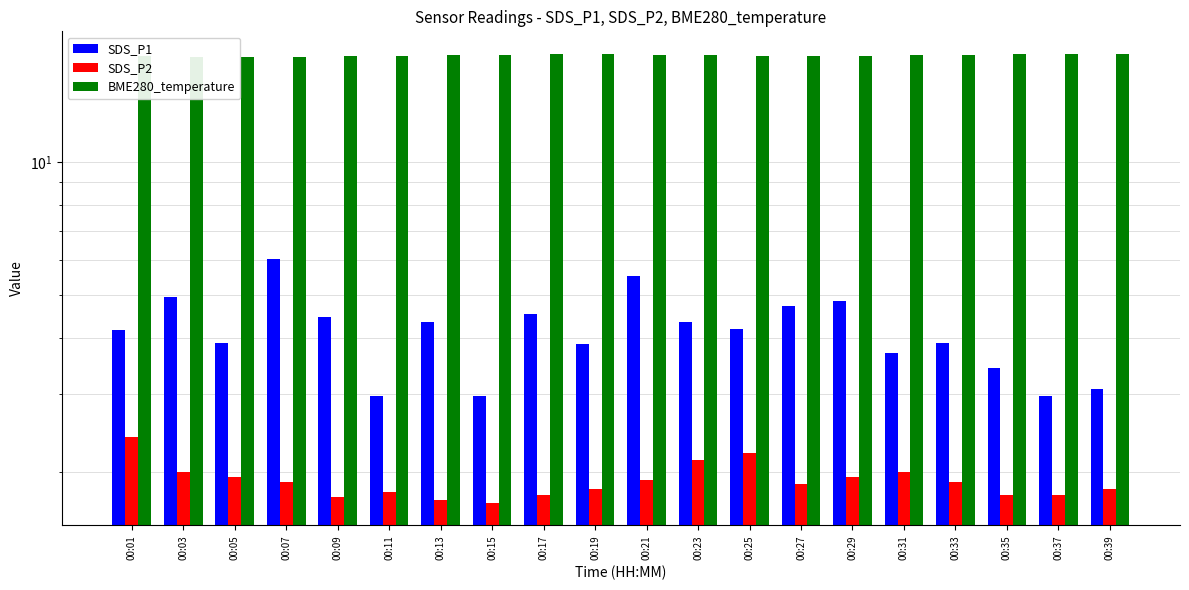

What is the difference between the maximum and minimum values in the SDS_P2 series?

0.7